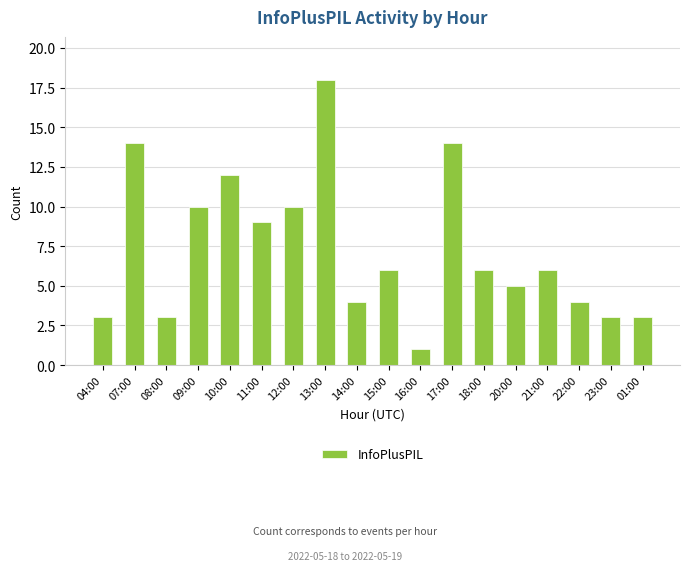

Is it true that the value at 11:00 is 9?

True